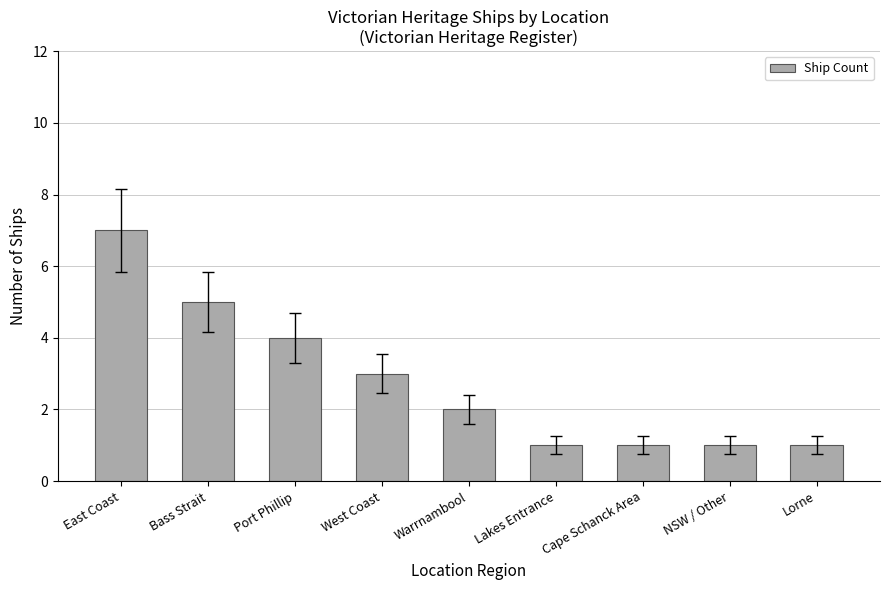

What is the label of the 9th bar from the left?

Lorne